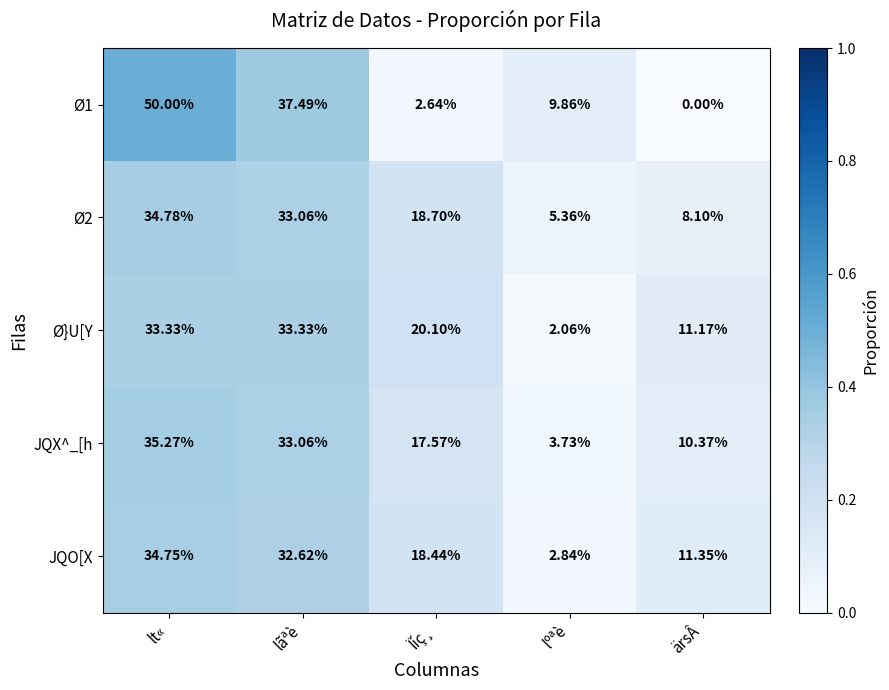

Rank the series at Ïíç¸ from highest to lowest value.

Ø}U[Y, Ø2, JQO[X, JQX^_[h, Ø1